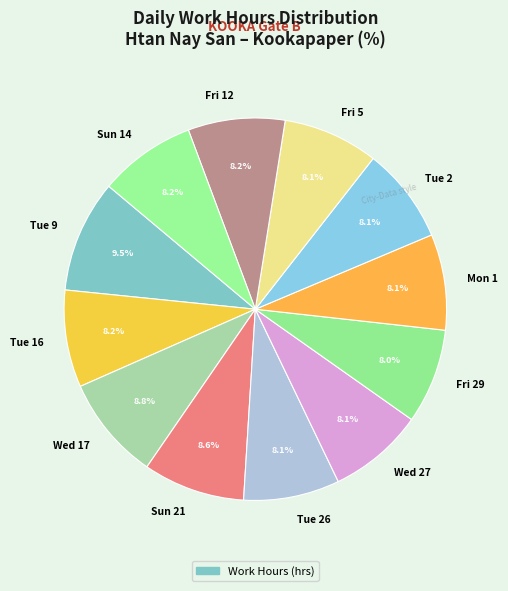

Approximately how many times larger is the value at Fri 5 compared to Fri 12?

1.0